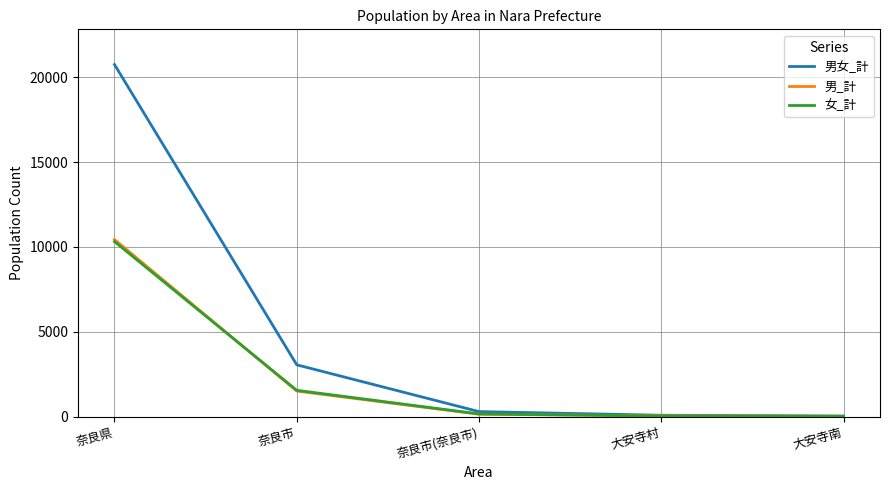

At which category does the chart reach its peak across all series?

奈良県